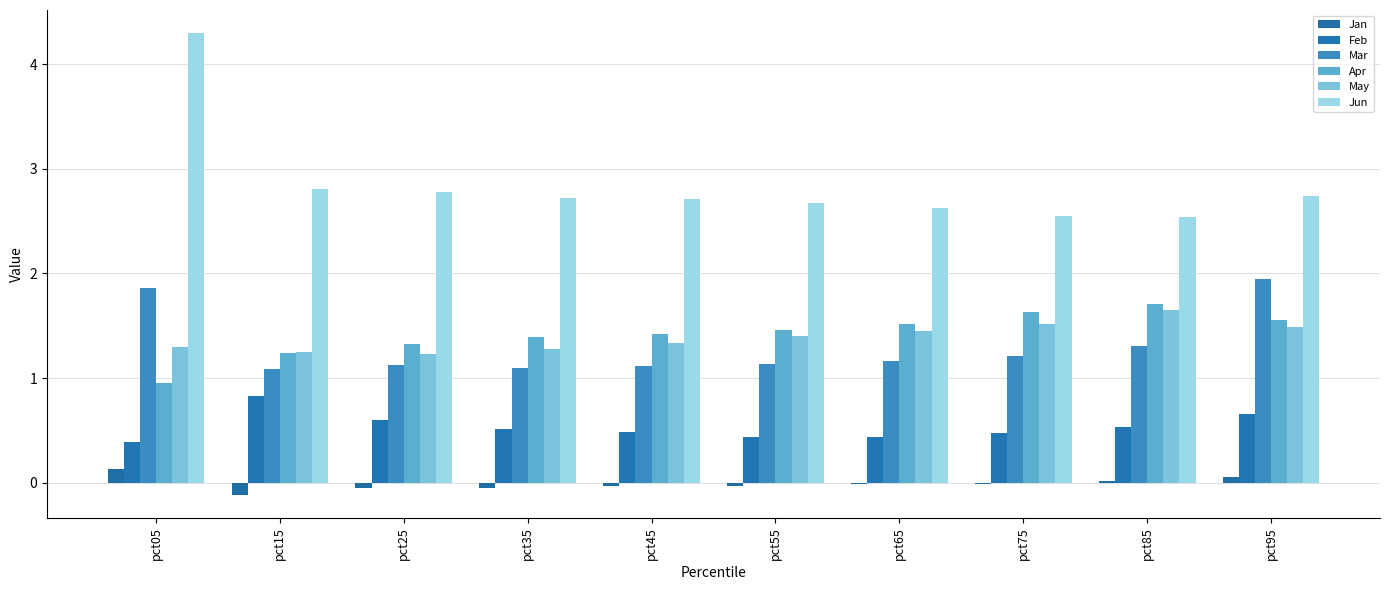

True or false: May has a value of 0.9 at pct85.

False